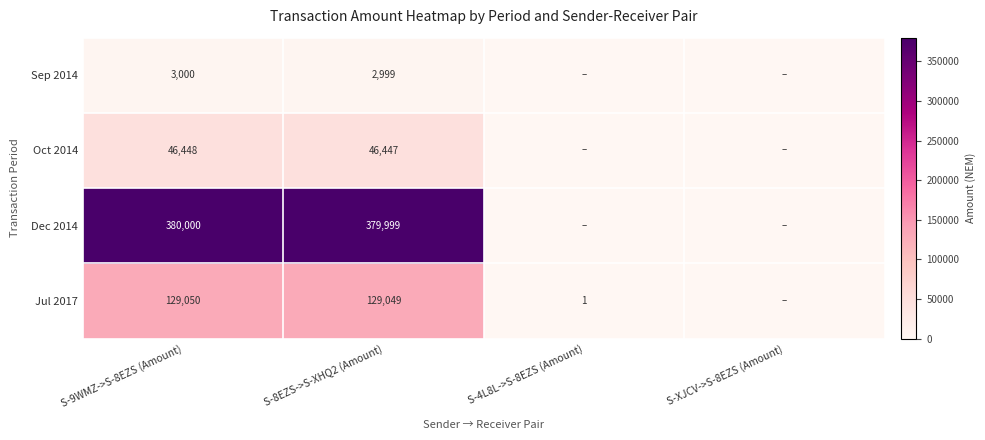

Is the value of Dec 2014 at S-8EZS->S-XHQ2 (Amount) greater than the value of Sep 2014 at S-8EZS->S-XHQ2 (Amount)?

Yes